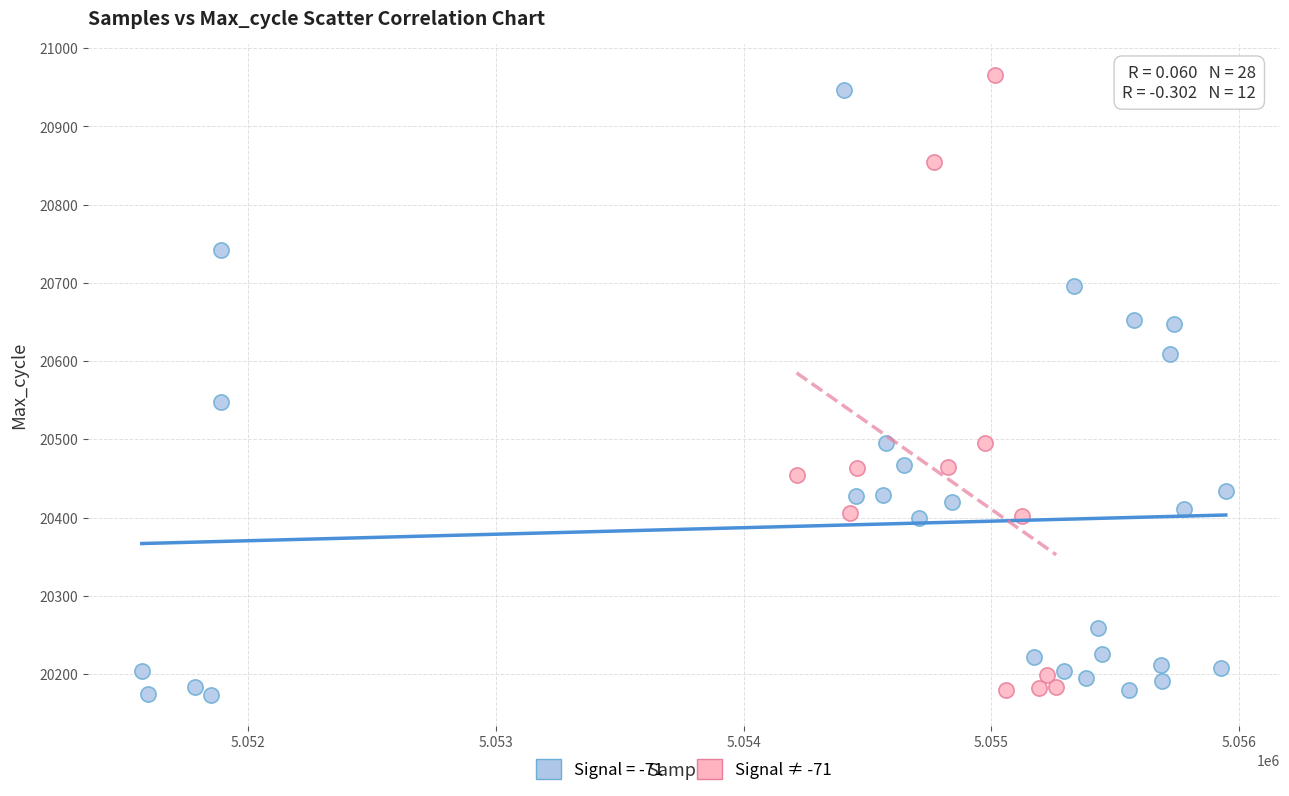

What are all the series names shown in the legend?

Signal = -71, Signal ≠ -71